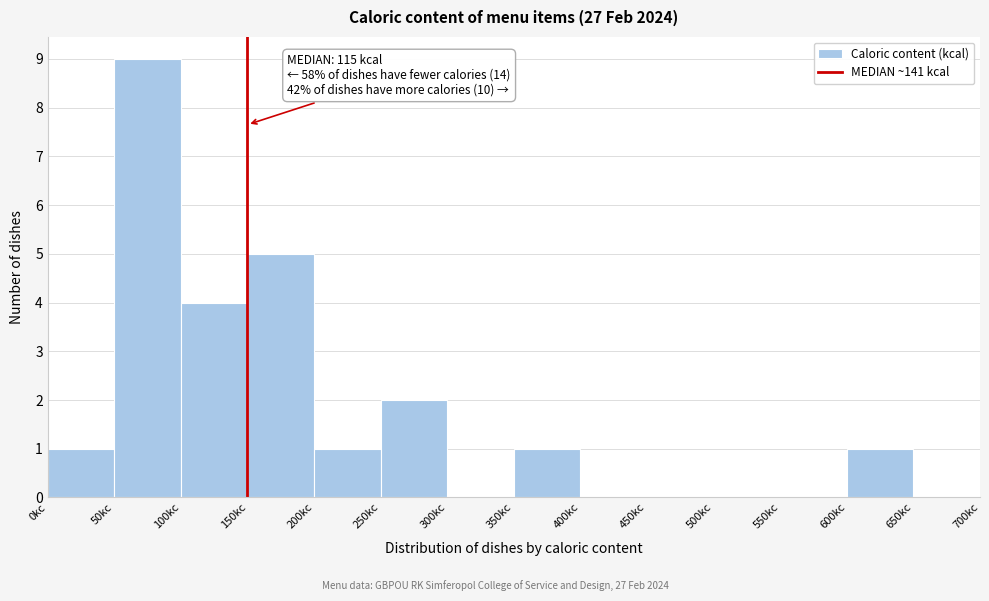

Which range on the x-axis has the tallest bar?

50 to 100